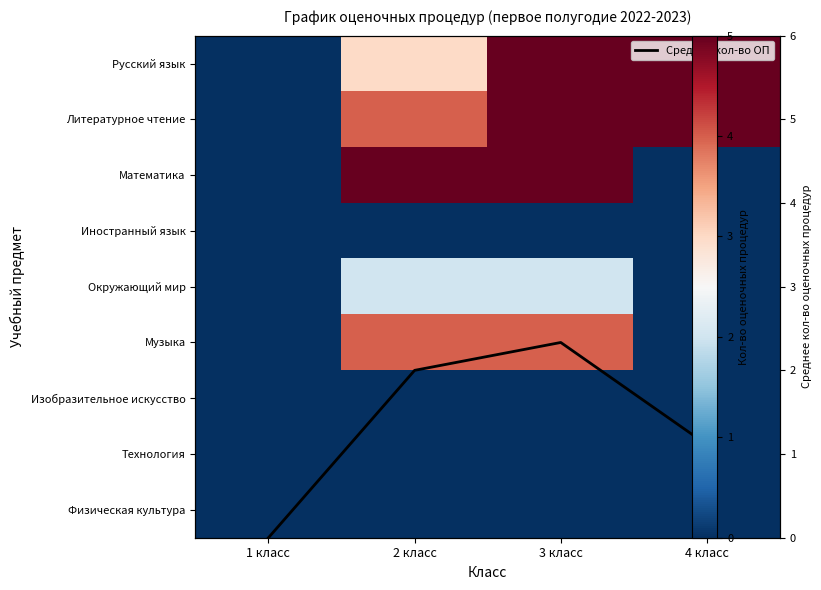

List the series in order of their peak value, lowest first.

Иностранный язык, Изобразительное искусство, Технология, Физическая культура, Окружающий мир, Среднее кол-во ОП, Музыка, Русский язык, Литературное чтение, Математика